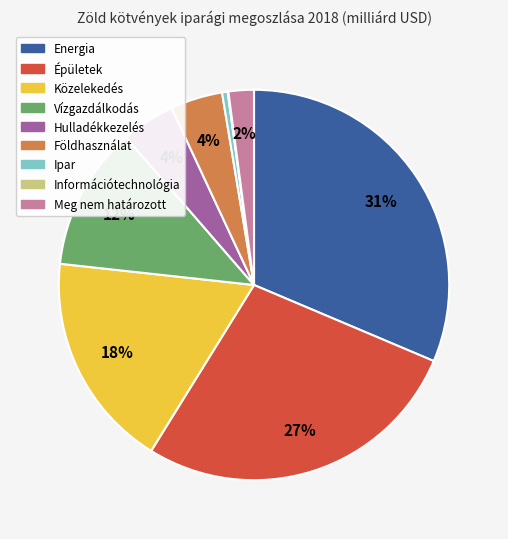

Is Vízgazdálkodás the majority of the pie?

No